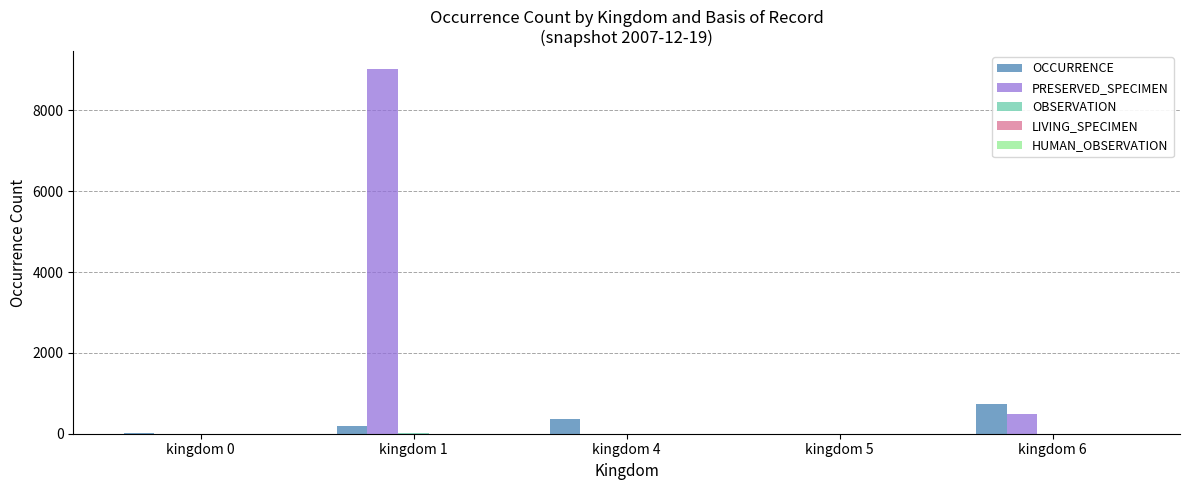

Which series has the largest range (max minus min)?

PRESERVED_SPECIMEN